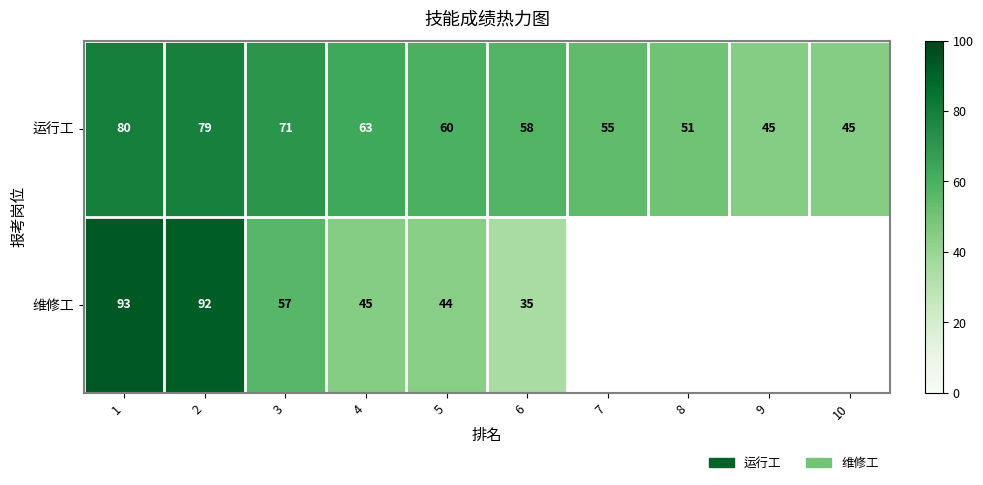

At which category is the sum across all series the highest?

1